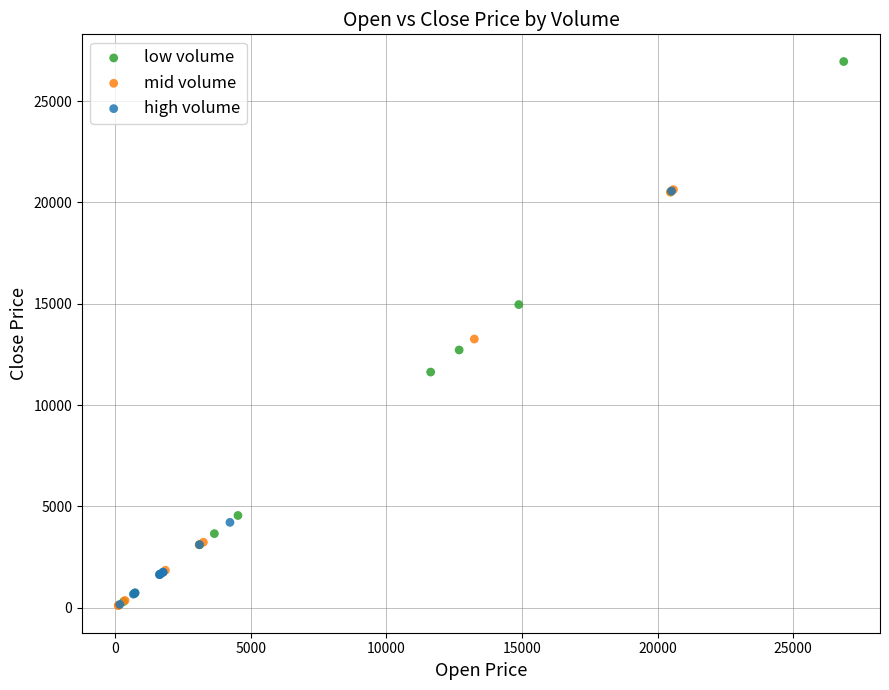

Which series reaches the maximum Y coordinate?

low volume